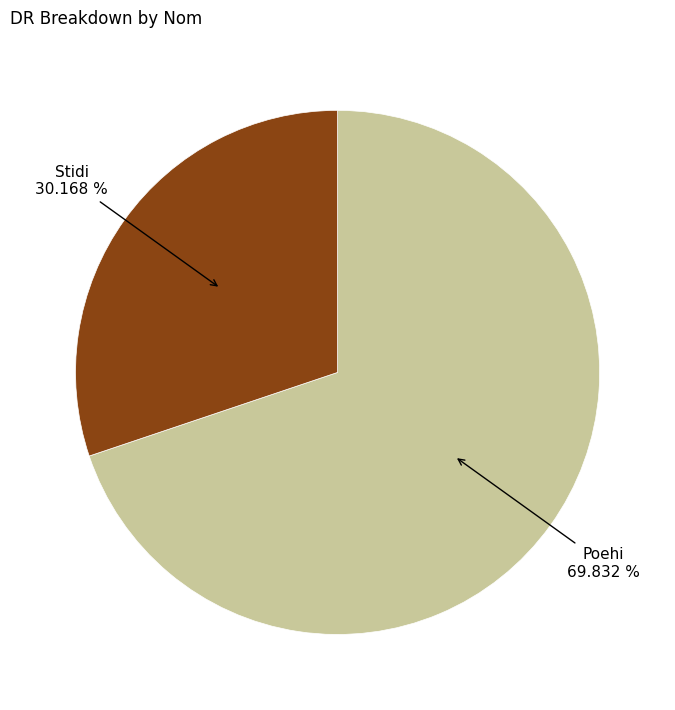

How many segments does this pie chart have?

2